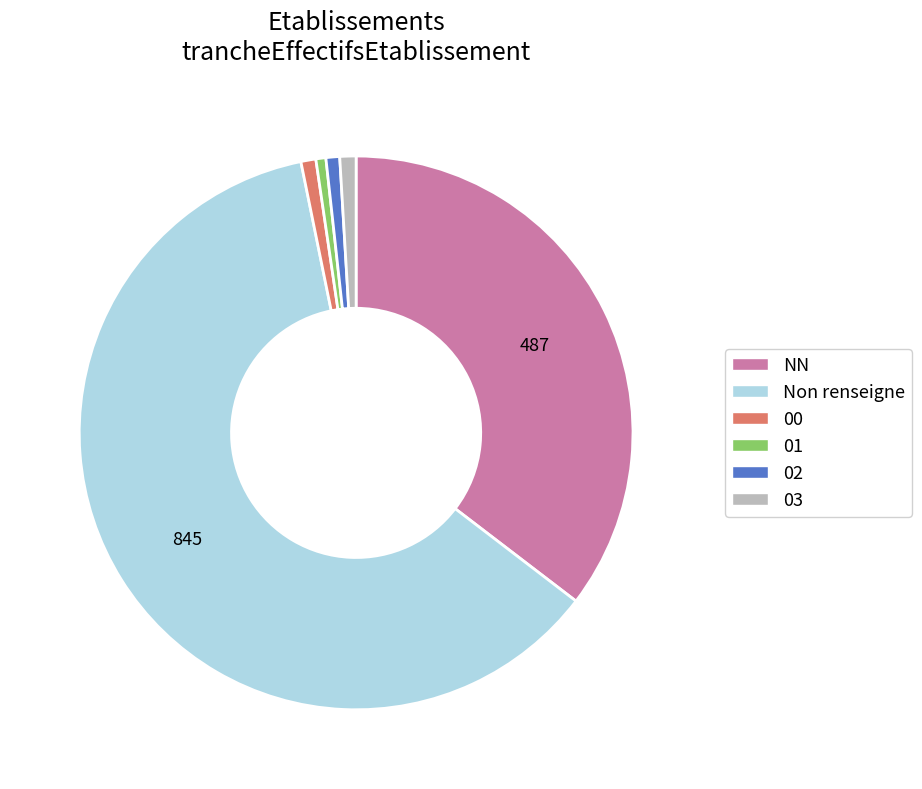

Is there any slice that represents more than half of the pie?

Yes